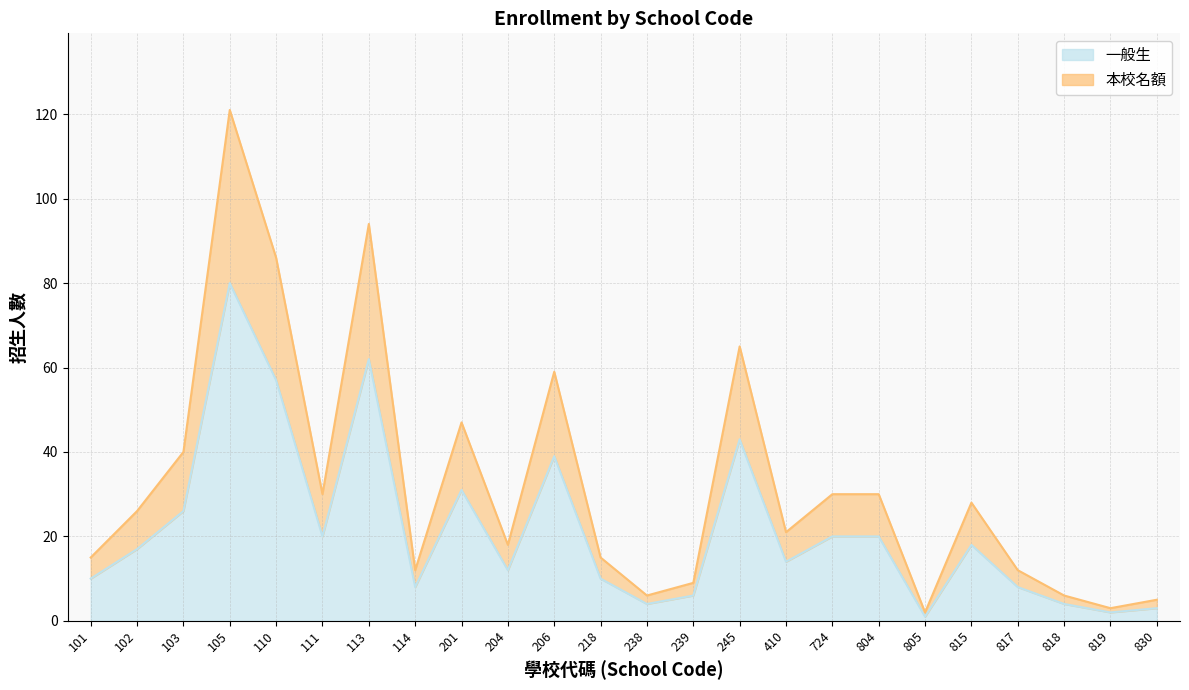

How many data points in 本校名額 are less than 26?

12